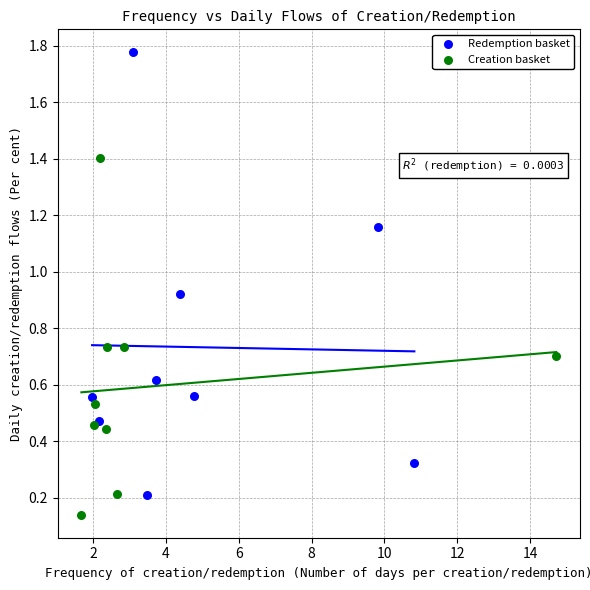

Which series has the widest spread of Y values?

Redemption basket